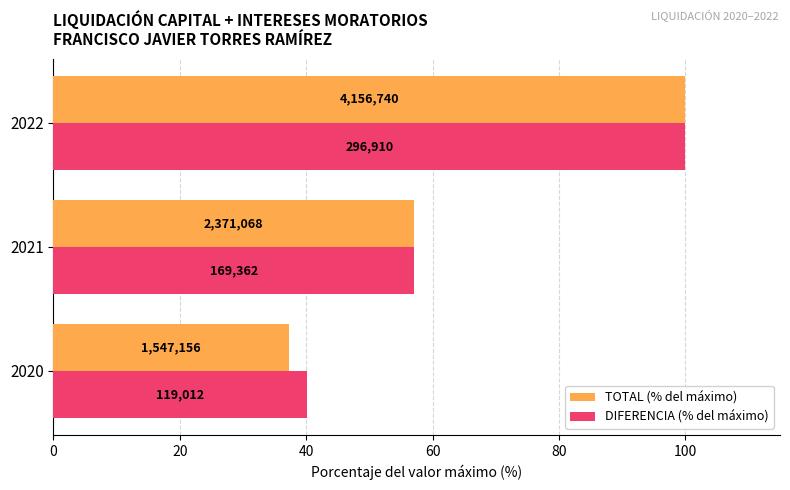

Rank the series by their average value, from highest to lowest.

DIFERENCIA (% del máximo), TOTAL (% del máximo)